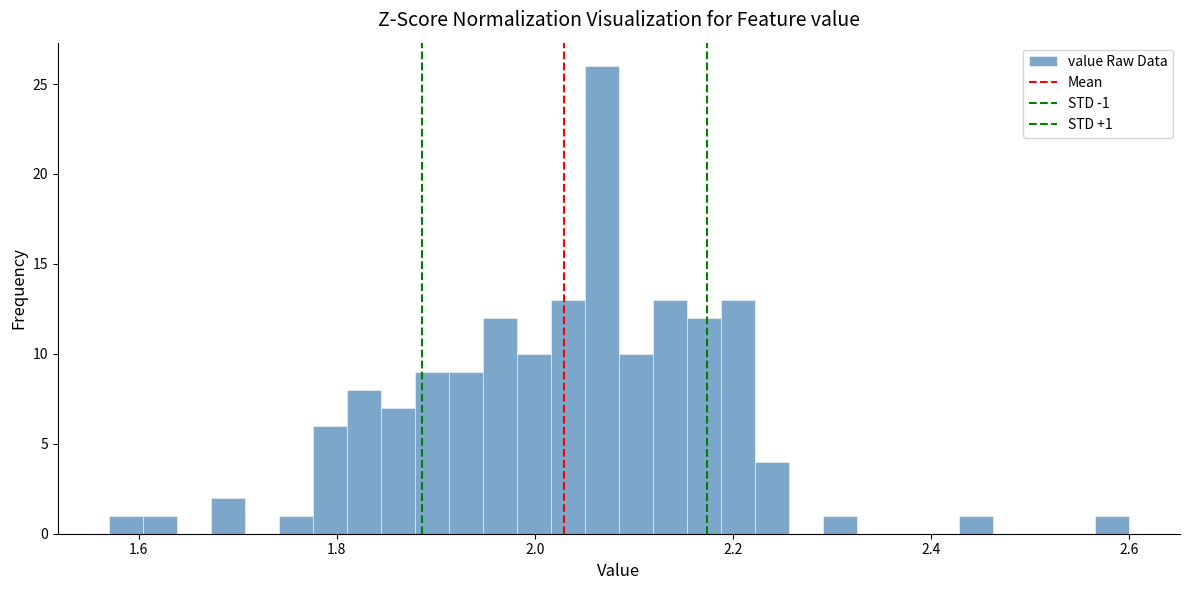

Around what value on the x-axis is the tallest bar? Give the approximate position of its centre, as read against the axis.

2.06